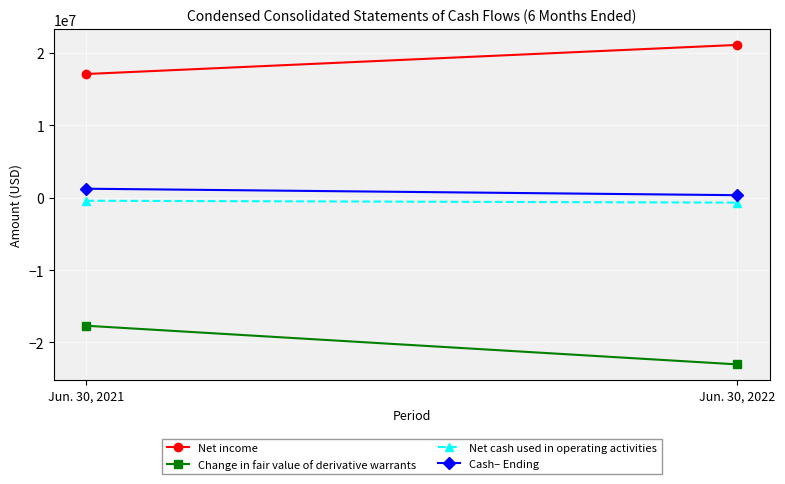

What are all the series names shown in the legend?

Net income, Change in fair value of derivative warrants, Net cash used in operating activities, Cash– Ending